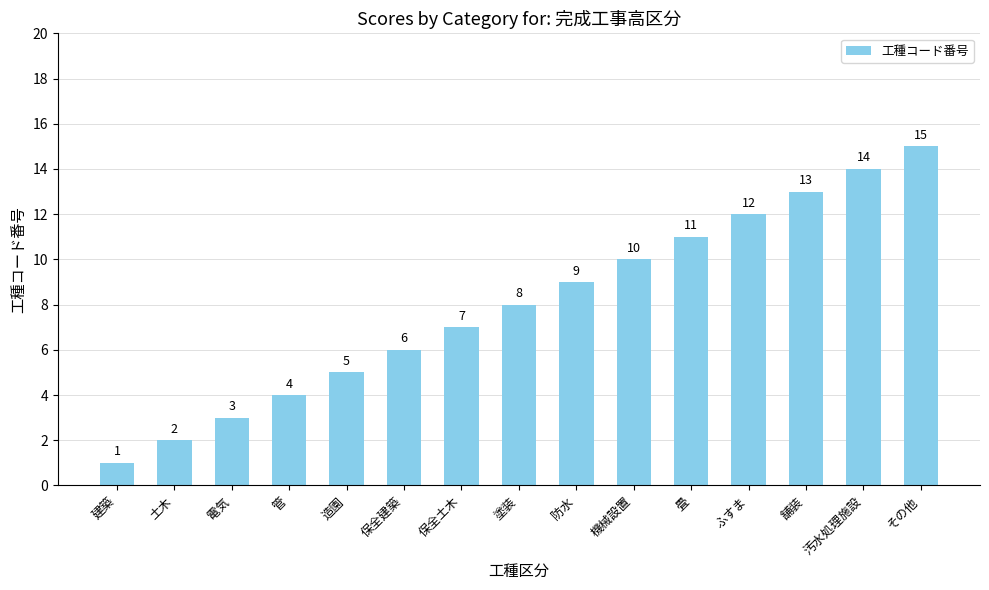

At which category does the chart reach its minimum across all series?

建築